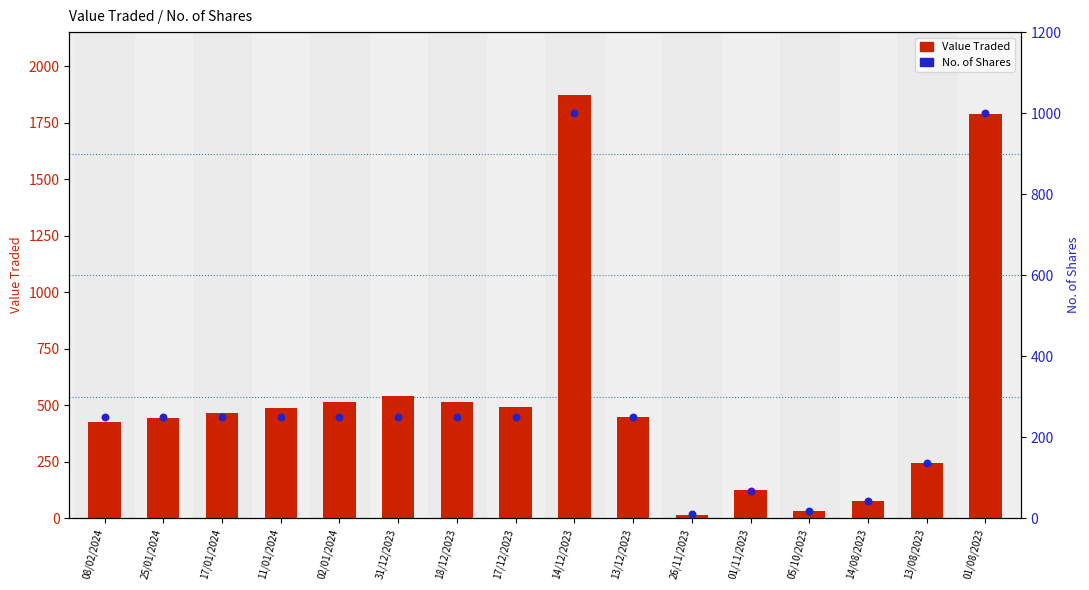

Which series has the largest total across all categories?

Value Traded